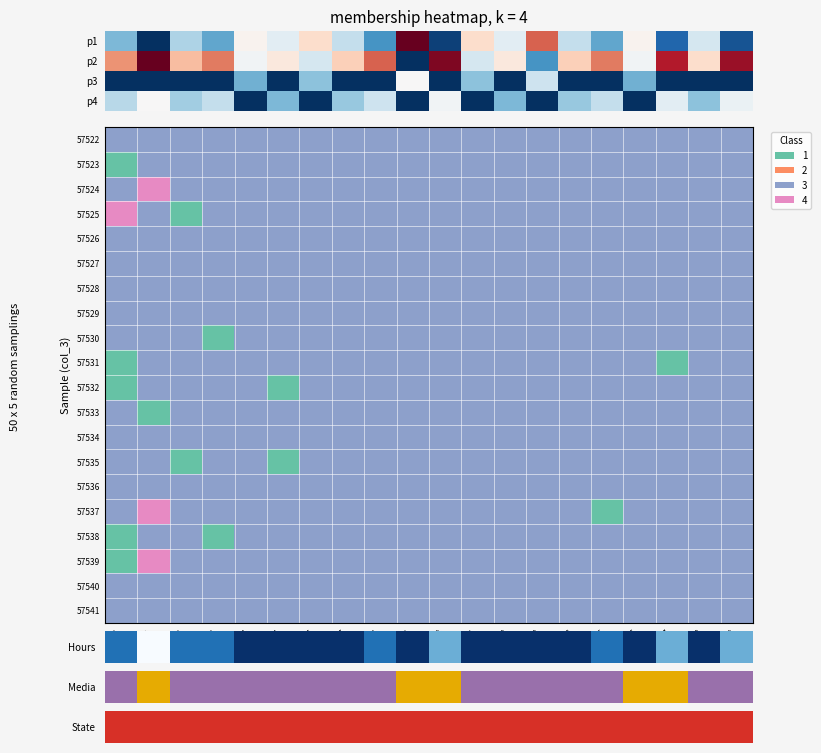

What is the difference between the highest and lowest values at ch12?

2